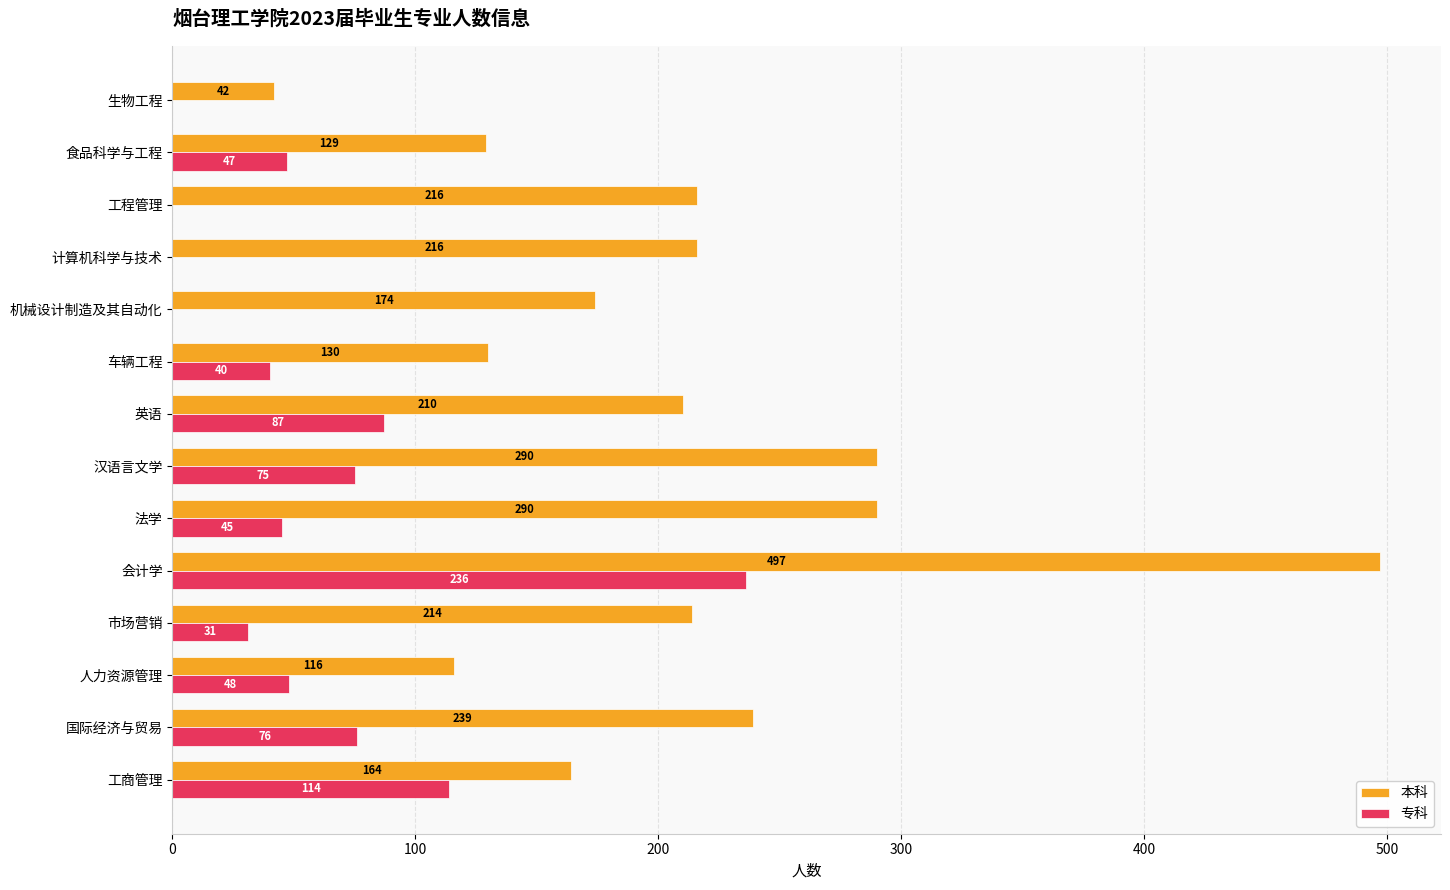

Between 国际经济与贸易 and 生物工程, which series saw the biggest shift?

本科